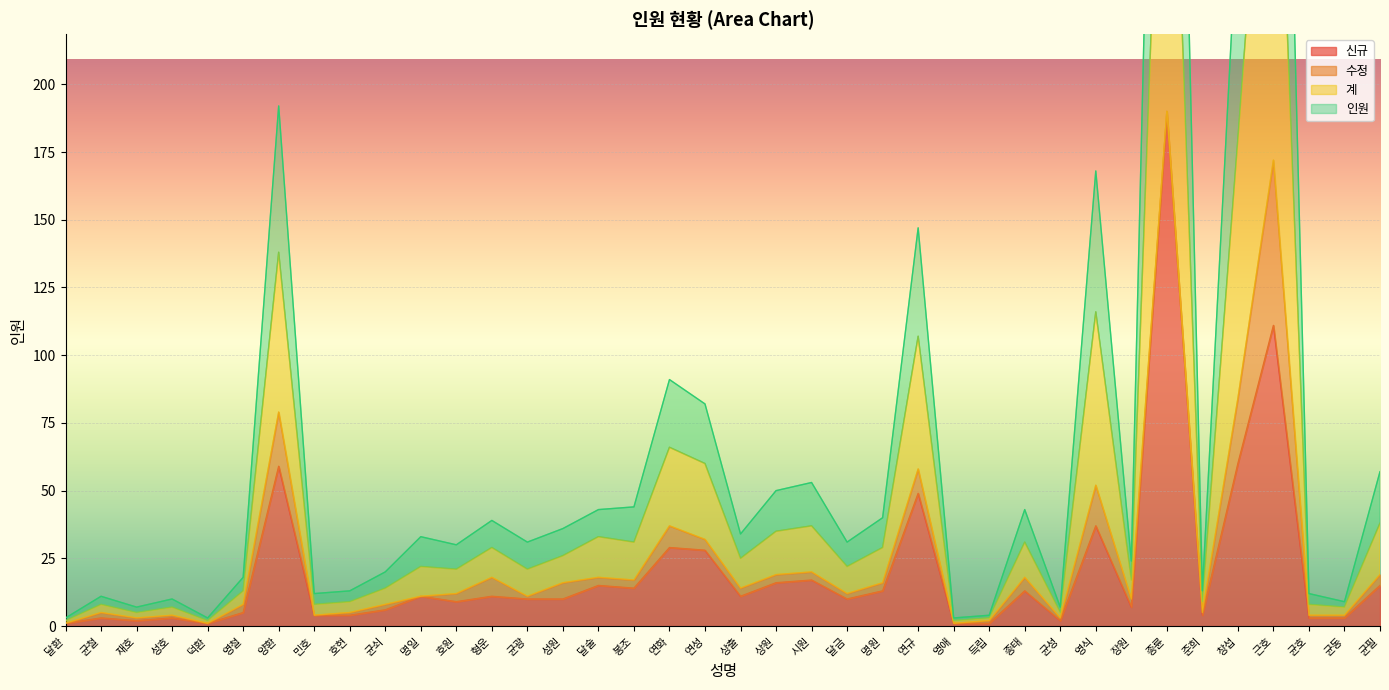

The value of 신규 at 연화 is 29. True or false?

True